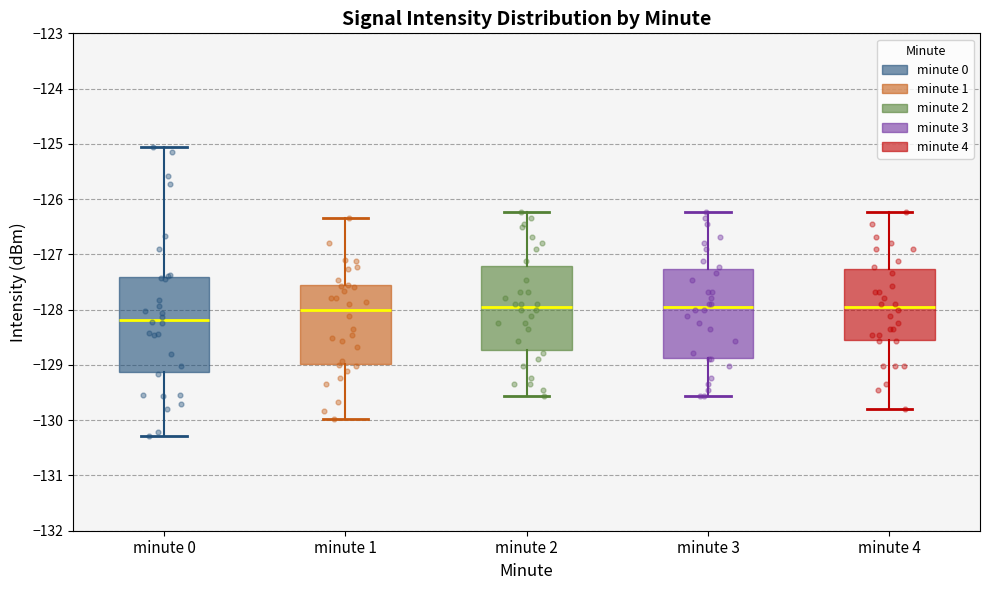

Reading left to right, read every box against the y-axis: the position of its median line, the range the box covers, and the ends of its whiskers. The values are not printed on the chart, so give them approximately, as read against the axis.

minute 0: median -128.2, box -129.1 to -127.4, whiskers -130.3 to -125.1
minute 1: median -128.0, box -129.0 to -127.6, whiskers -130.0 to -126.3
minute 2: median -128.0, box -128.7 to -127.2, whiskers -129.6 to -126.2
minute 3: median -128.0, box -128.9 to -127.3, whiskers -129.6 to -126.2
minute 4: median -128.0, box -128.5 to -127.3, whiskers -129.8 to -126.2